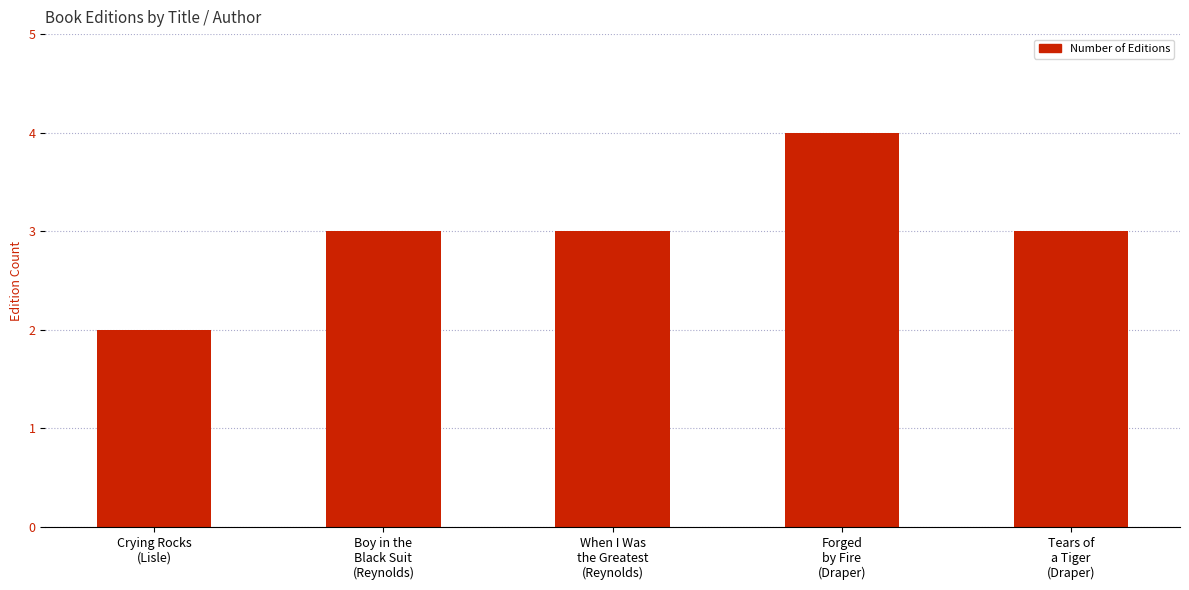

What is the smallest value displayed?

2